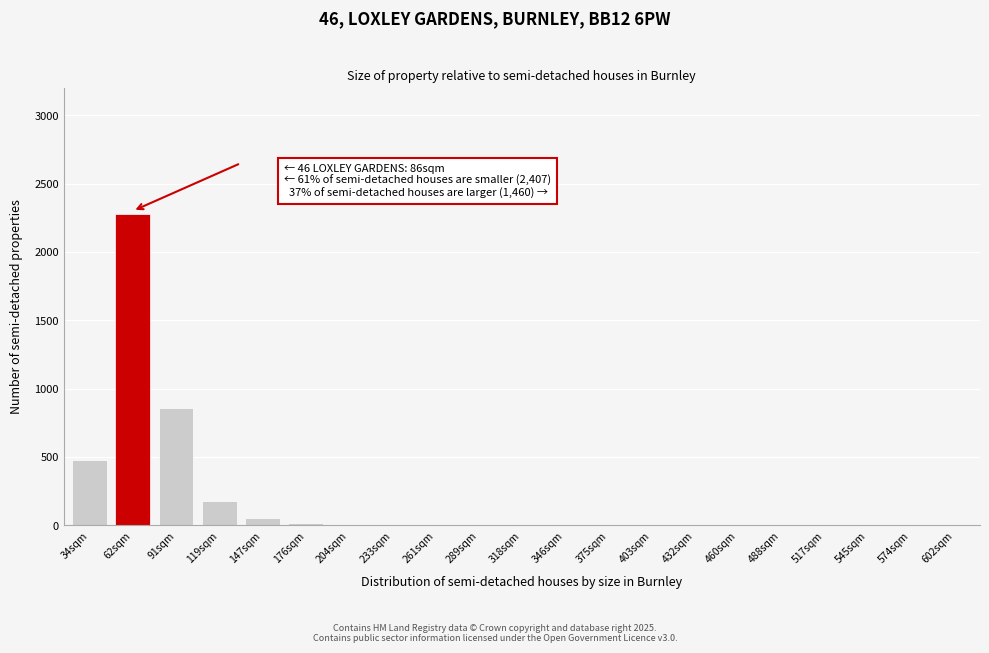

At which label is the value closest to 1140?

91sqm